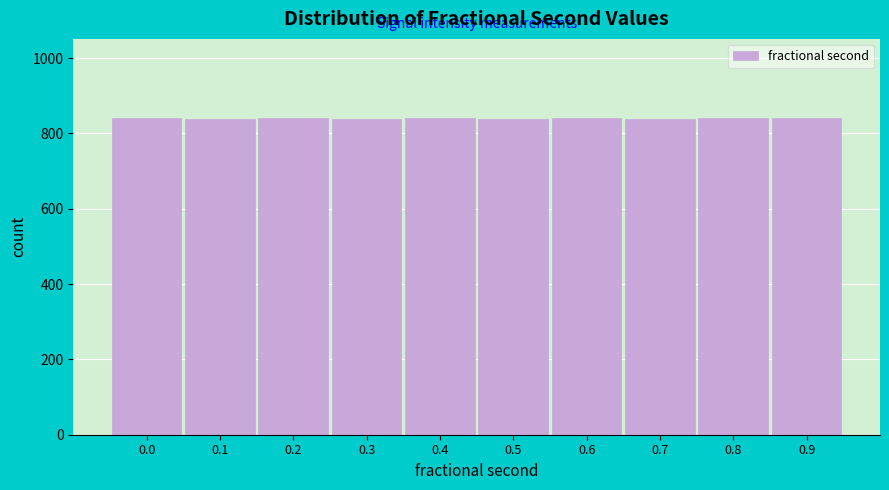

What is the value of the 3rd bar from the left?

840